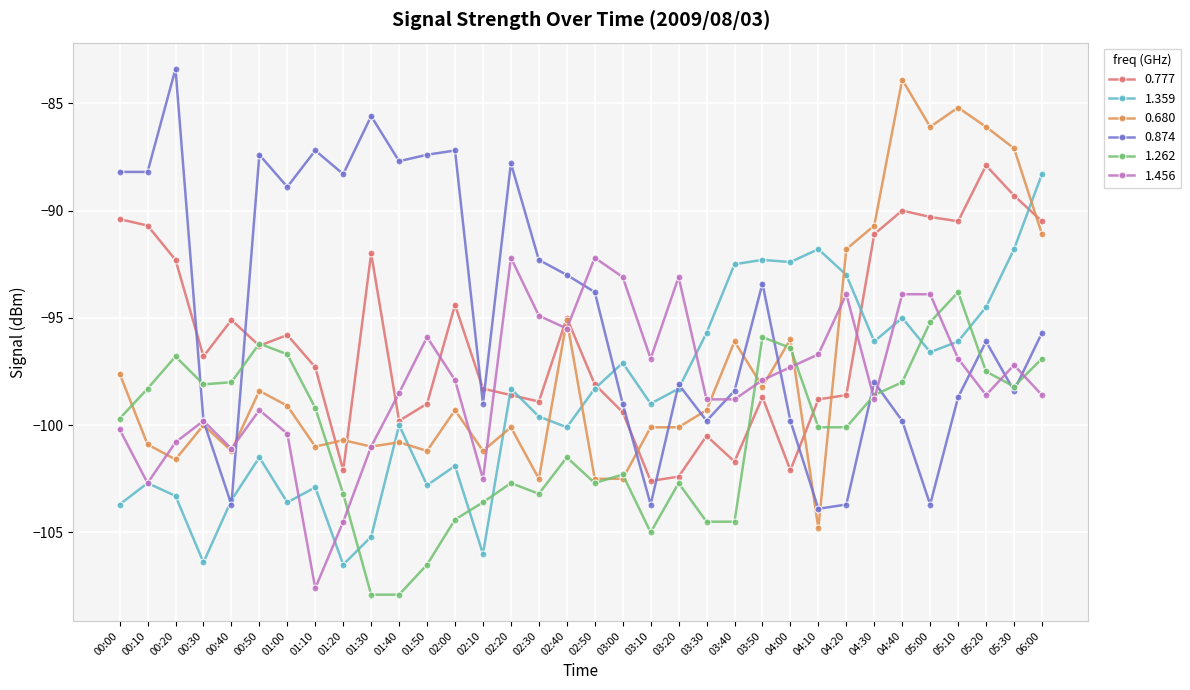

Is it true that 1.262 equals -140.7 at 01:10?

False